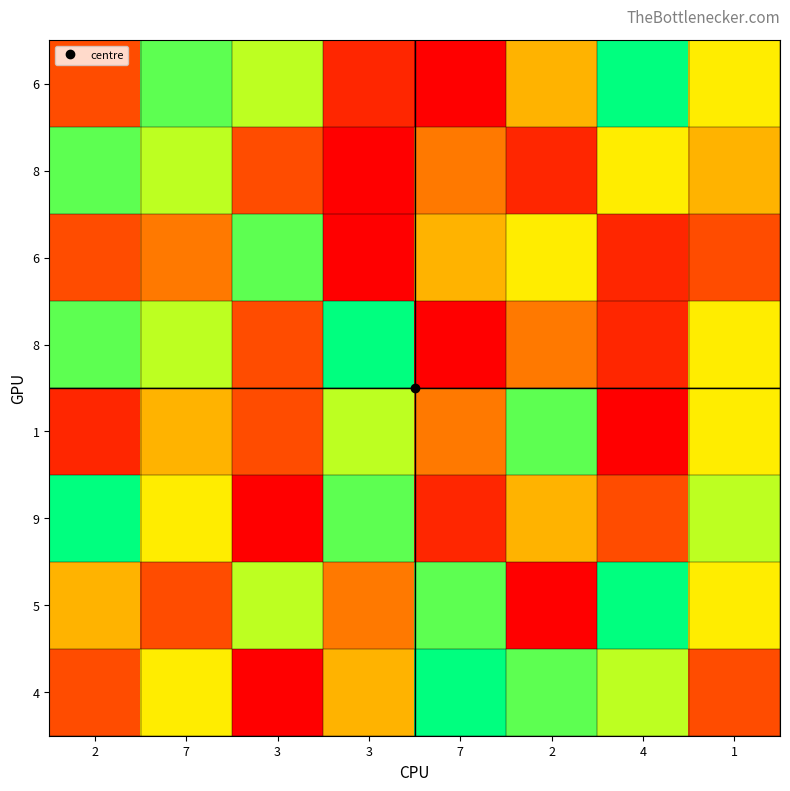

How many series are shown in this chart?

8